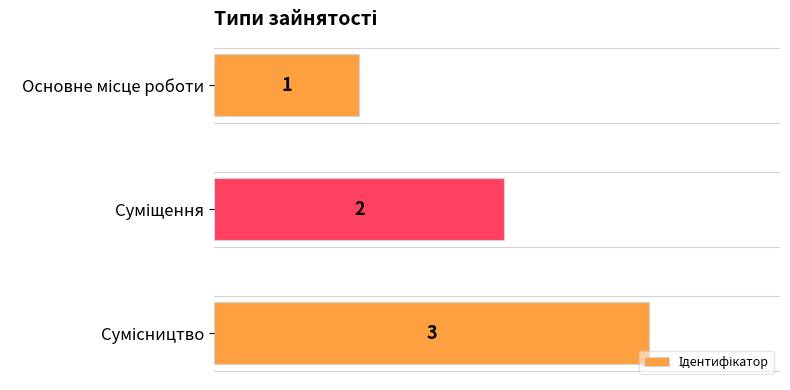

What is the difference between the maximum and second lowest values?

1